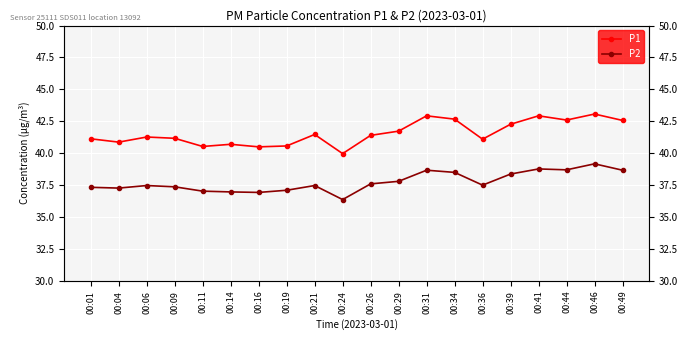

Which series has the largest total across all categories?

P1